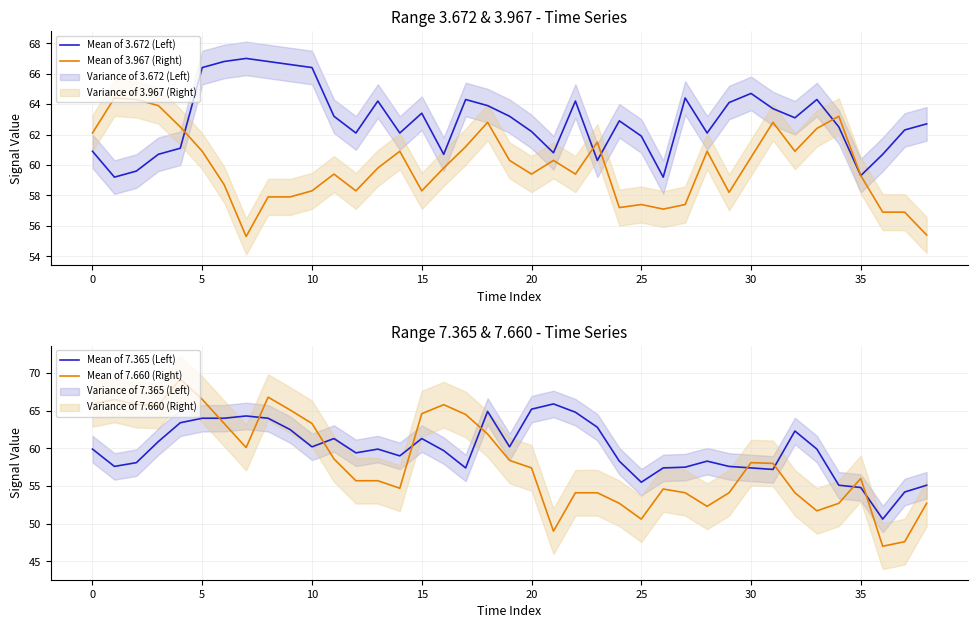

How many interior local peaks does the Mean of 3.672 (Left) series have?

9